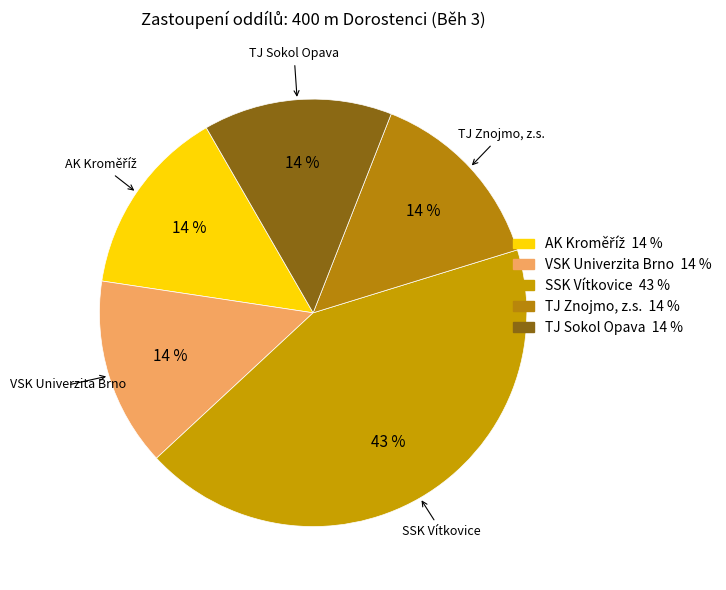

How many segments does this pie chart have?

5